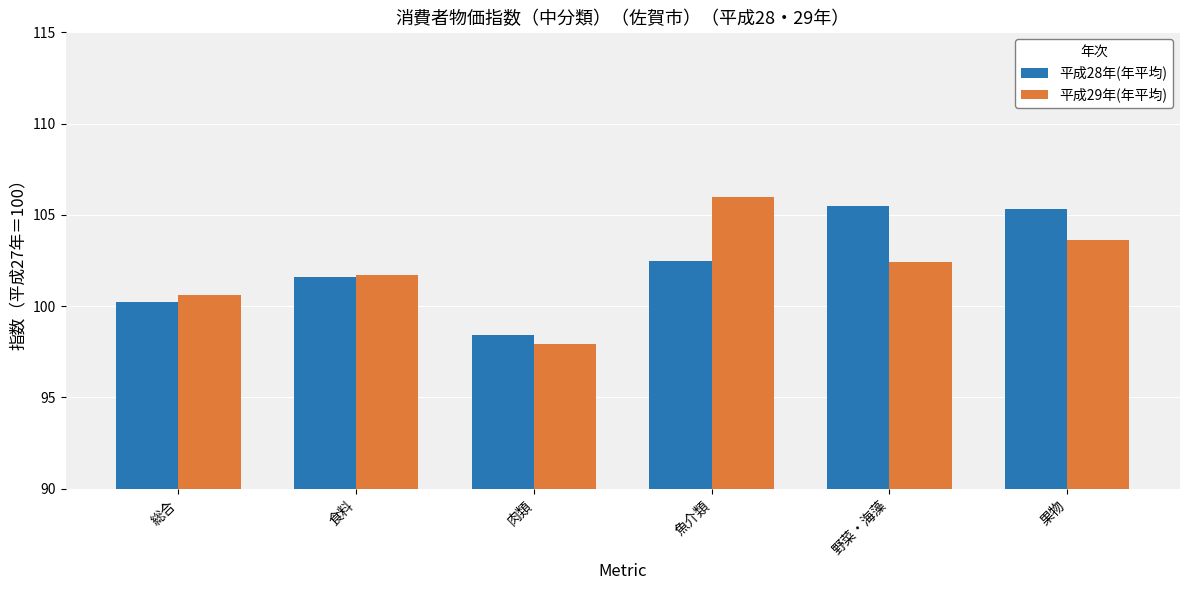

At which label does 平成29年(年平均) reach its minimum?

肉類